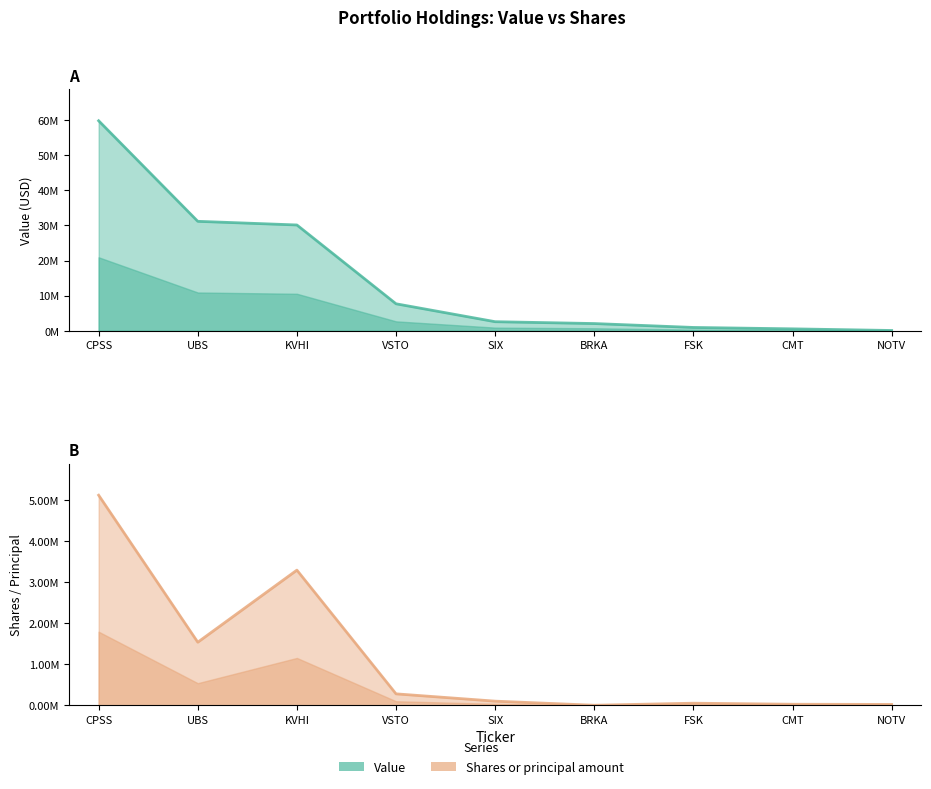

Reading left to right, extract all data points from this chart.

Value: 59834016	31191253	30149177	7699261	2598000	2071240	959000	561607	94236
Shares or principal amount: 5127165	1538789	3298597	278253	100000	4	50000	24686	19756